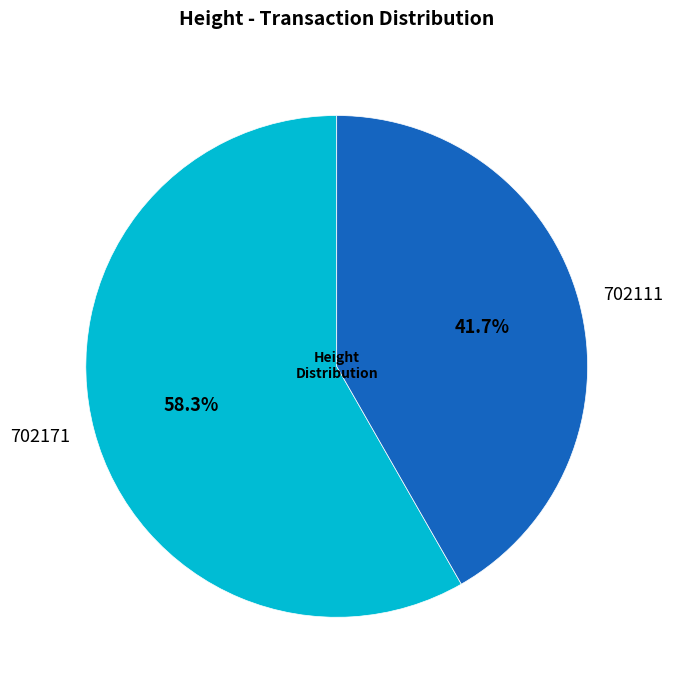

To the nearest percent, what is the combined percentage of 702111 and 702171?

100%